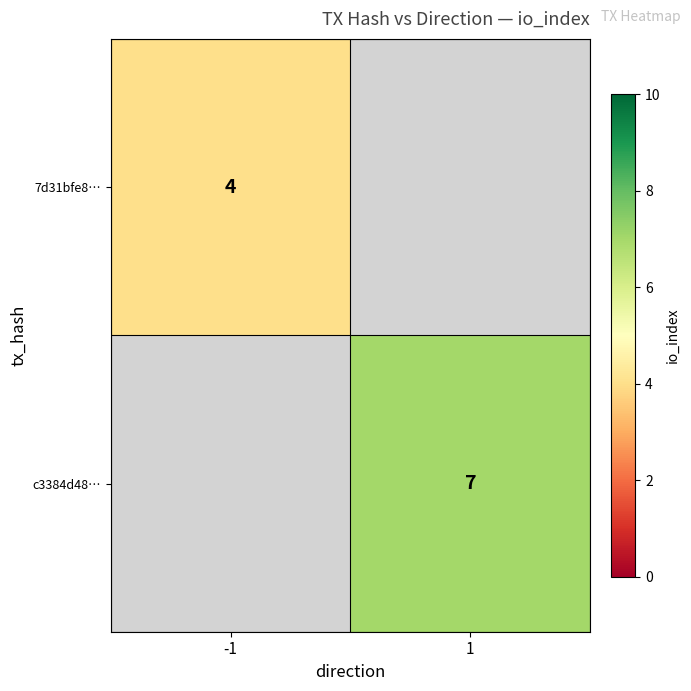

Is it true that 7d31bfe8… equals 2 at -1?

False